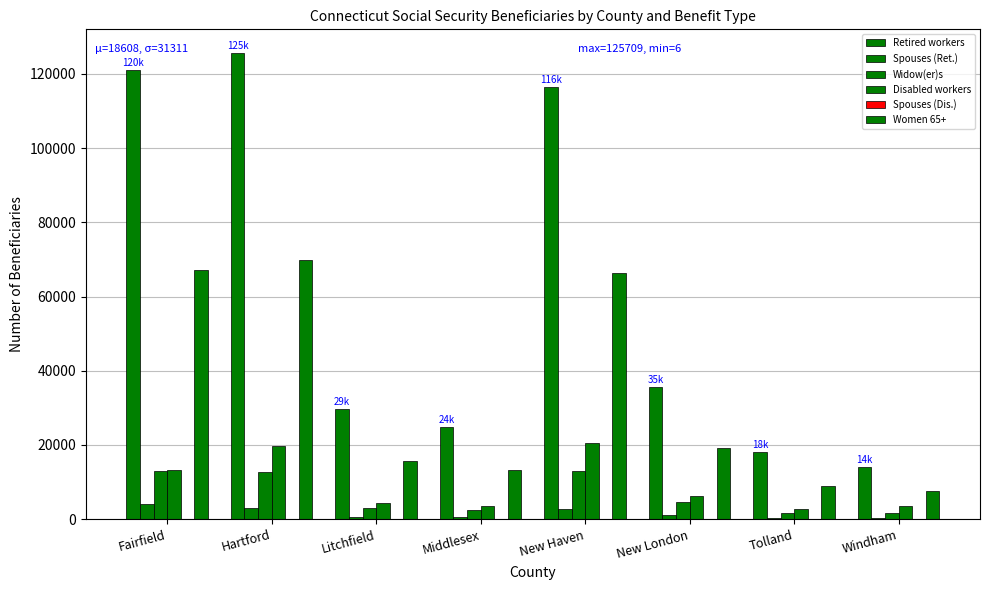

Count the number of categories in the chart.

8